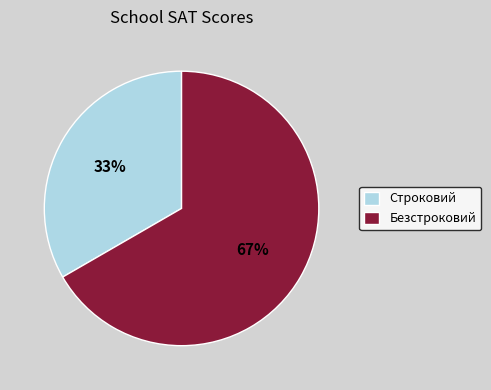

What percentage is the Безстроковий slice, to the nearest percent?

67%